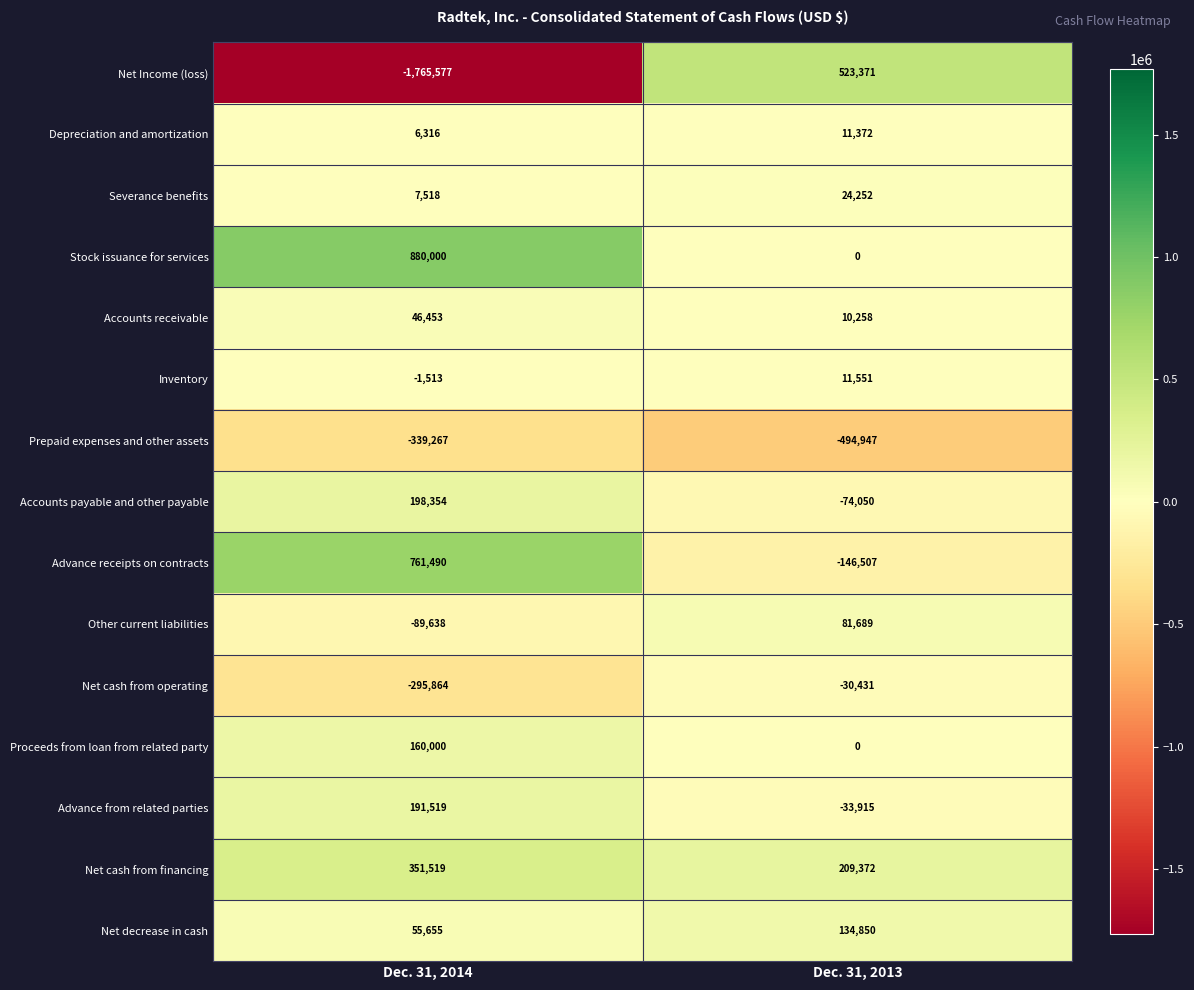

Reading left to right, what are all the values shown in this chart?

Net Income (loss): -1765577	523371
Depreciation and amortization: 6316	11372
Severance benefits: 7518	24252
Stock issuance for services: 880000	0
Accounts receivable: 46453	10258
Inventory: -1513	11551
Prepaid expenses and other assets: -339267	-494947
Accounts payable and other payable: 198354	-74050
Advance receipts on contracts: 761490	-146507
Other current liabilities: -89638	81689
Net cash from operating: -295864	-30431
Proceeds from loan from related party: 160000	0
Advance from related parties: 191519	-33915
Net cash from financing: 351519	209372
Net decrease in cash: 55655	134850